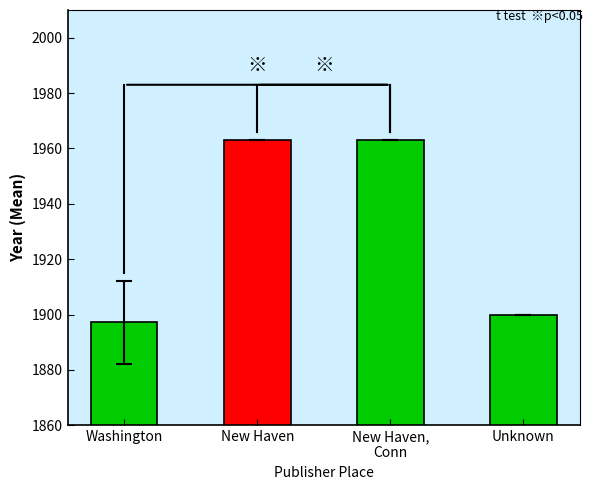

What is the minimum value shown in the chart?

1897.2